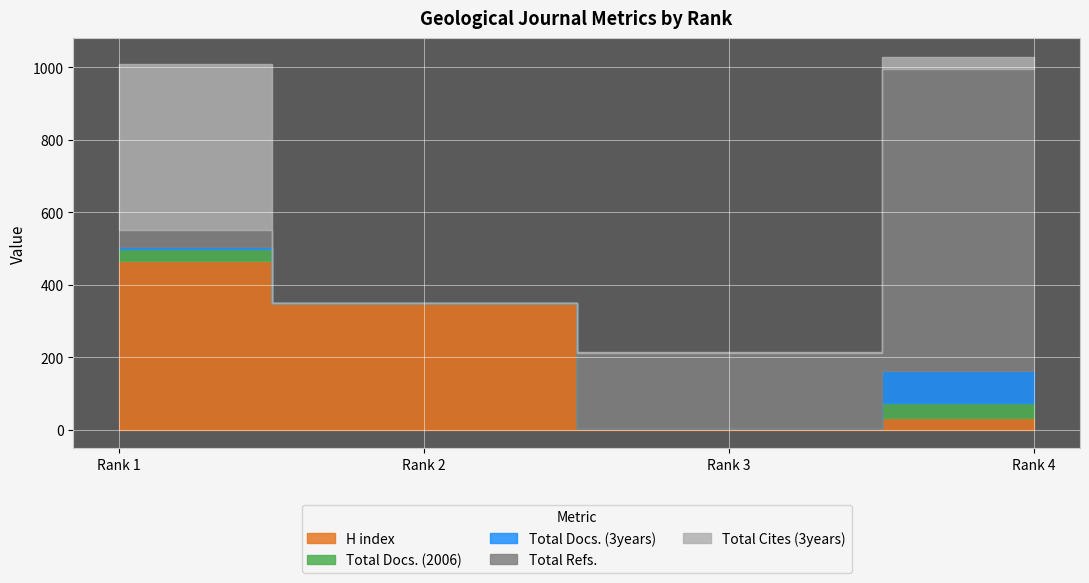

What are all the series names shown in the legend?

H index, Total Docs. (2006), Total Docs. (3years), Total Refs., Total Cites (3years)